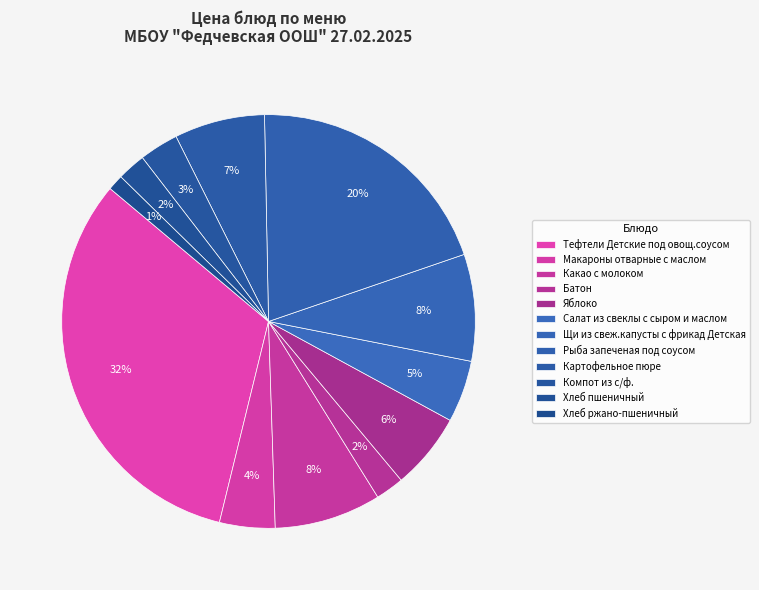

Count the number of slices in the pie.

12